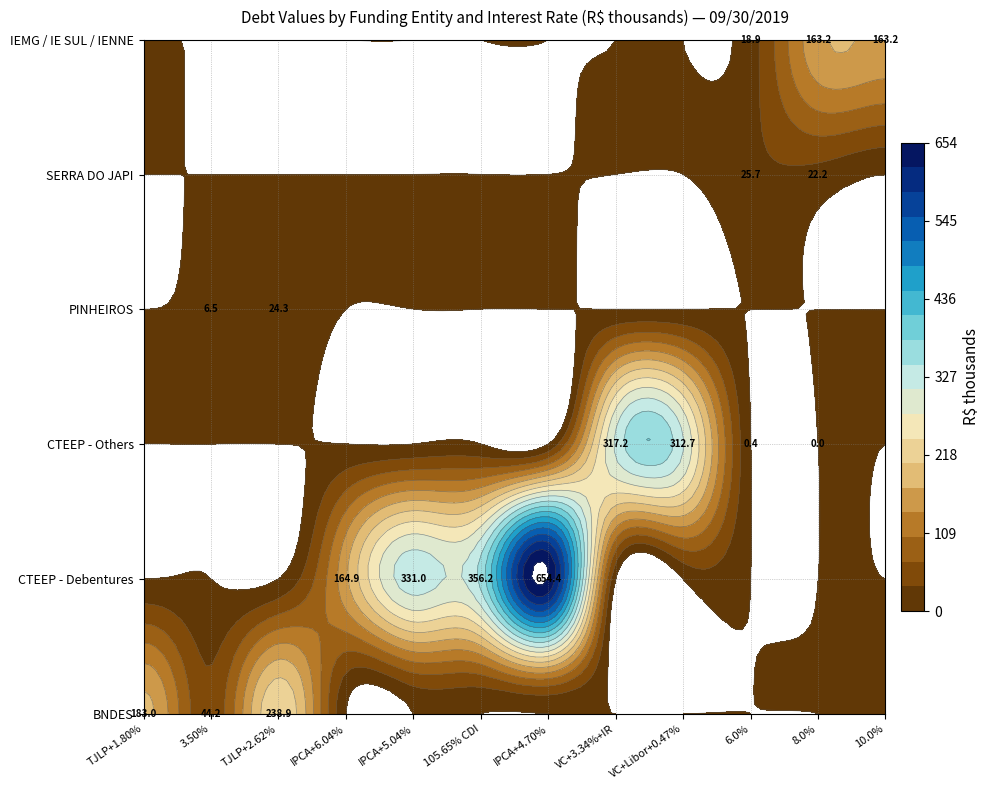

Is the value of BNDES at IPCA + 4.70% greater than the value of SERRA DO JAPI at 3.50% per year?

No